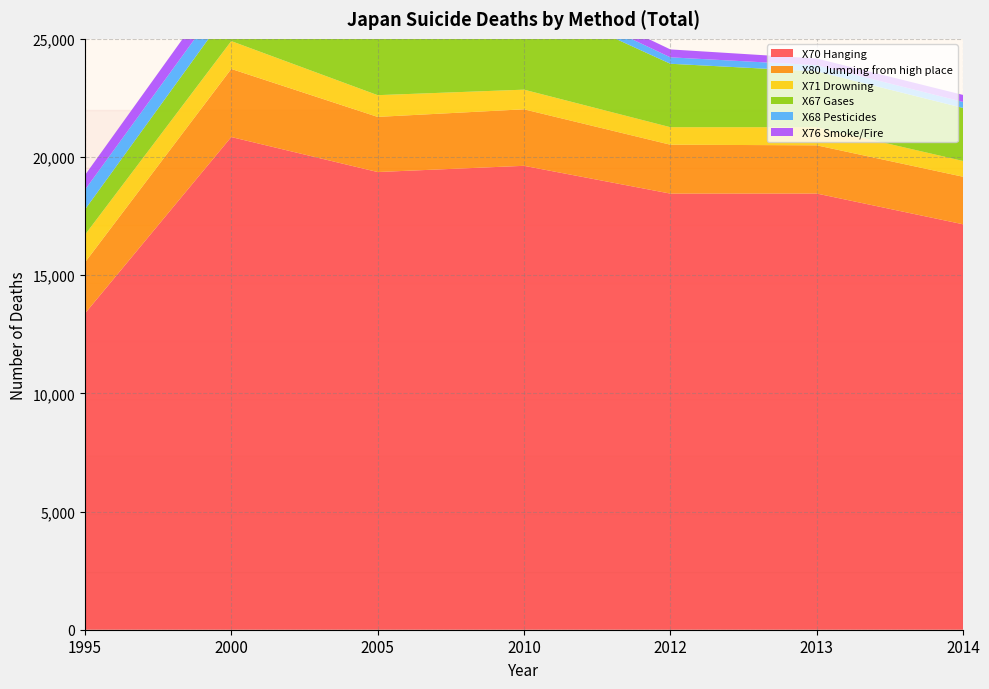

Reading left to right, extract all data points from this chart.

X70 Hanging: 13379	20846	19365	19628	18452	18455	17154
X80 Jumping from high place: 2159	2881	2333	2391	2069	2040	2011
X71 Drowning: 1168	1178	919	831	741	767	667
X67 Gases: 1070	1424	4494	3923	2684	2361	2245
X68 Pesticides: 835	795	506	373	272	264	254
X76 Smoke/Fire: 620	743	575	362	335	281	296